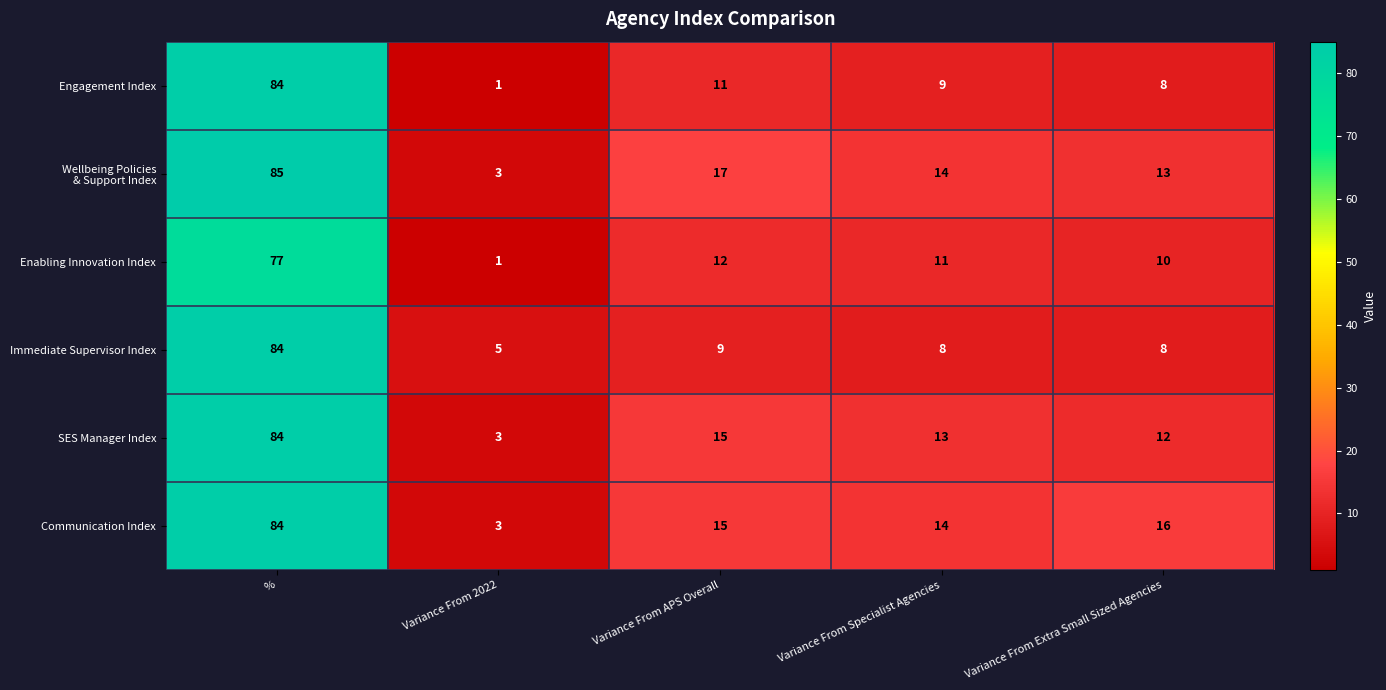

Is the value of Enabling Innovation Index at Variance From Specialist Agencies greater than the value of Communication Index at Variance From Specialist Agencies?

No